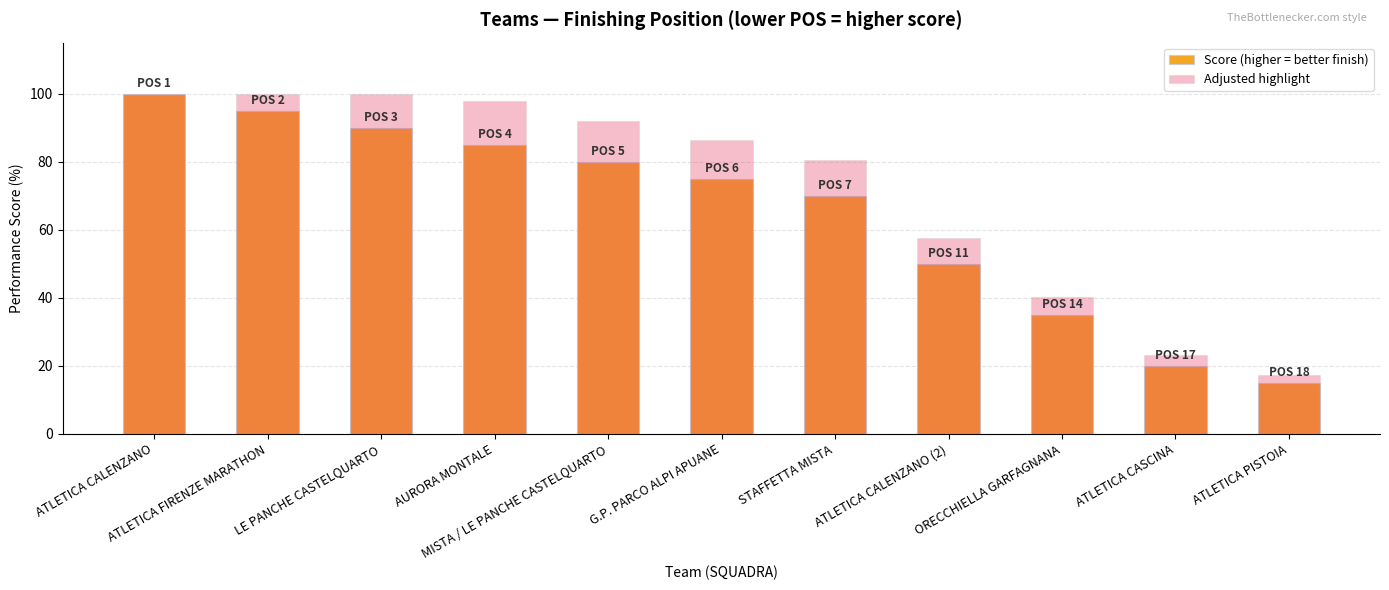

Count the number of categories in the chart.

11